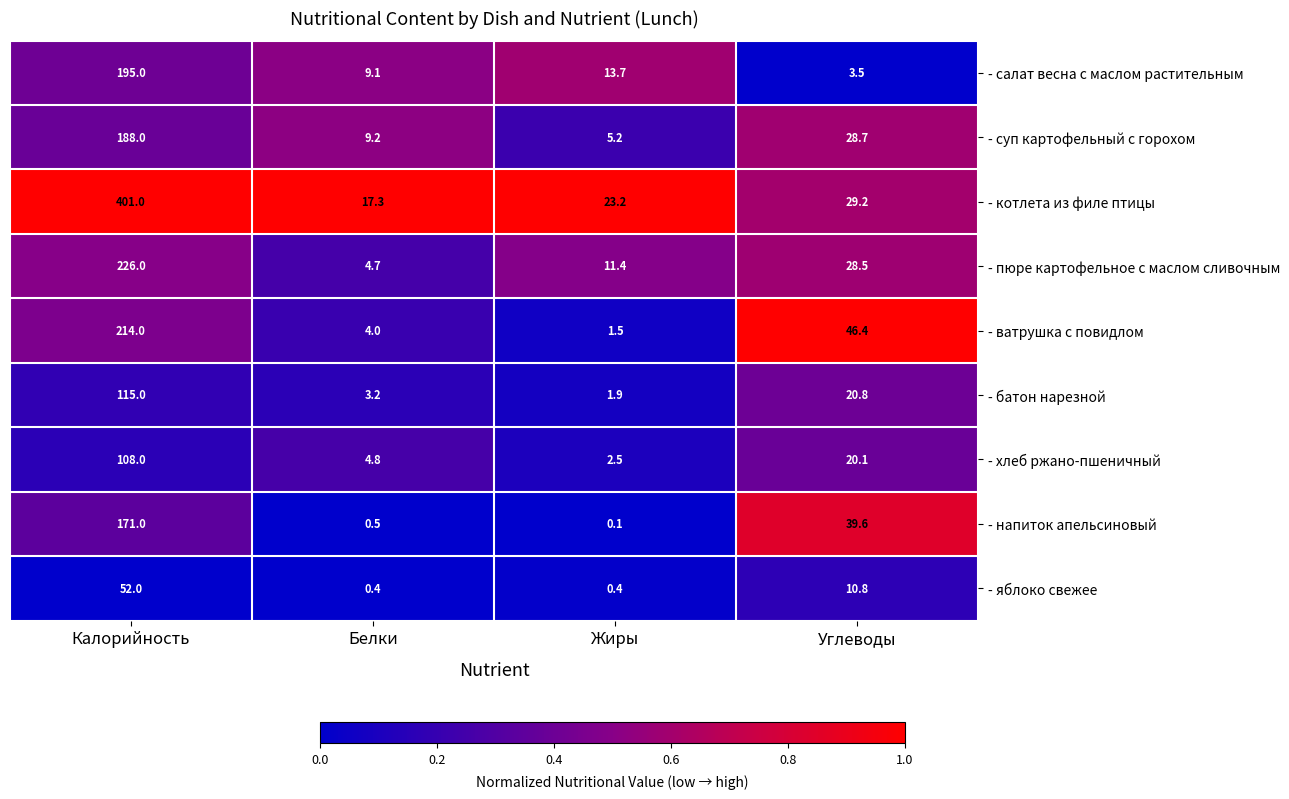

What is the difference between the - котлета из филе птицы values at Белки and Жиры?

5.9